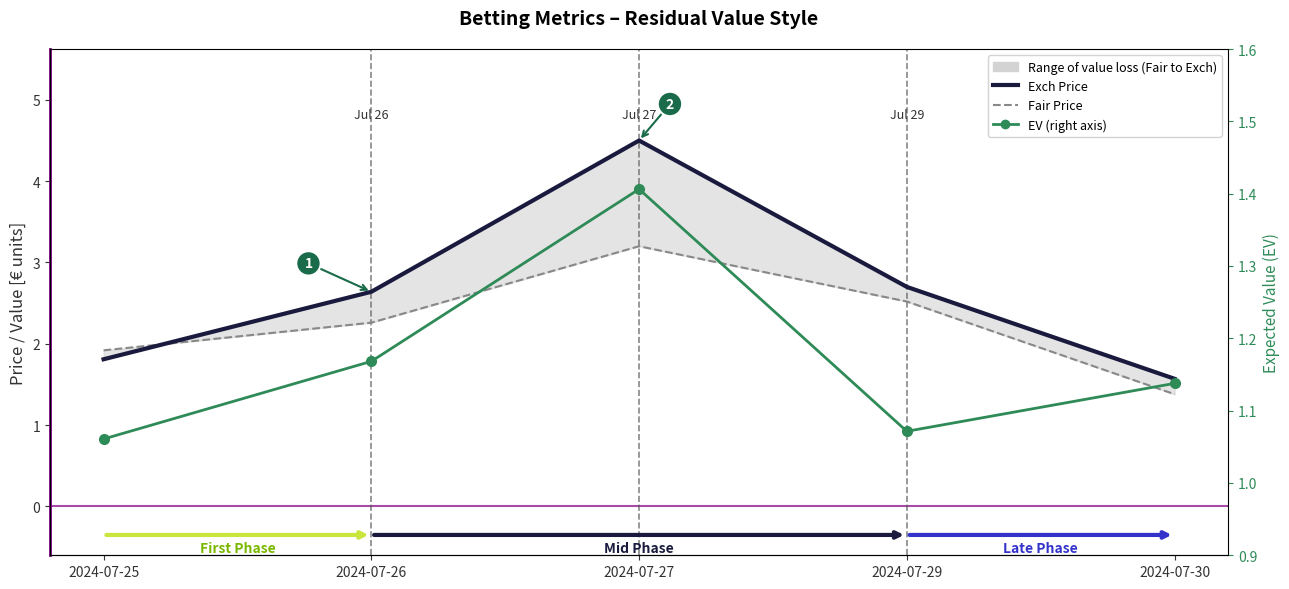

Where is Fair Price nearest to the value 2?

2024-07-25